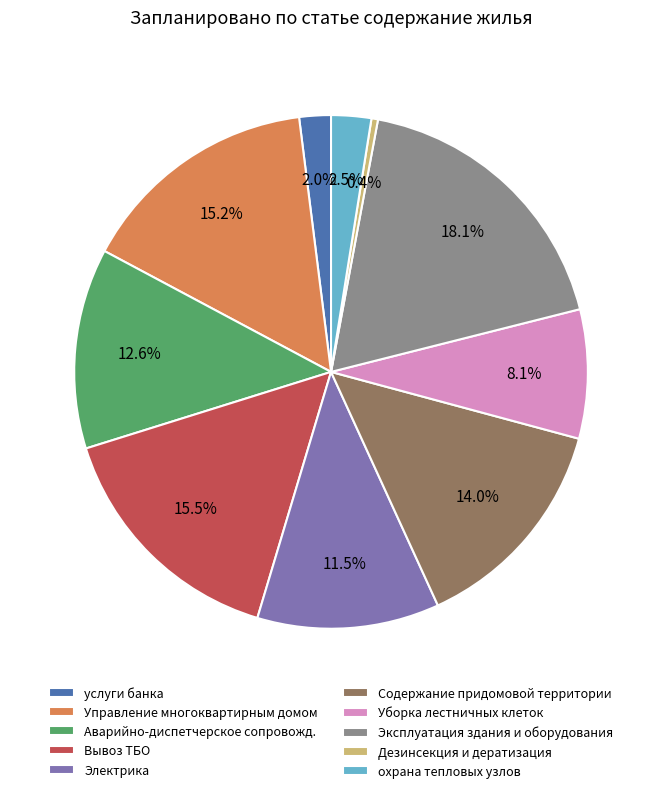

True or false: Электрика accounts for 1% of the total.

False